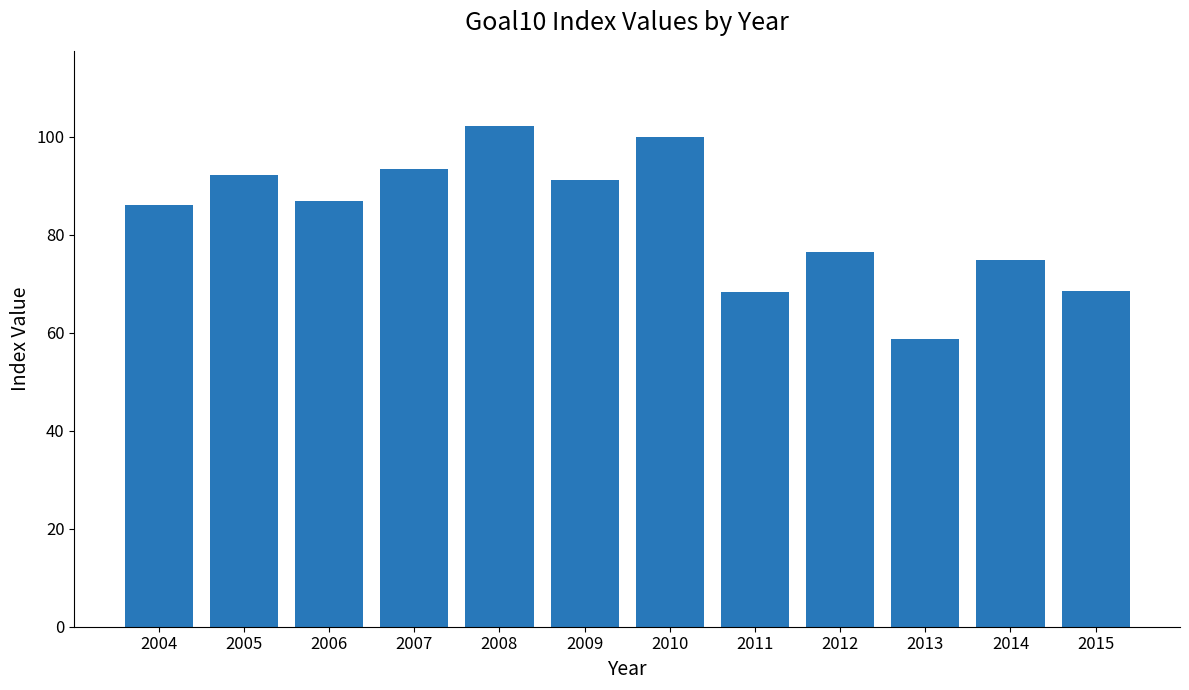

What is the sum of the values at 2009 and 2004?

177.2